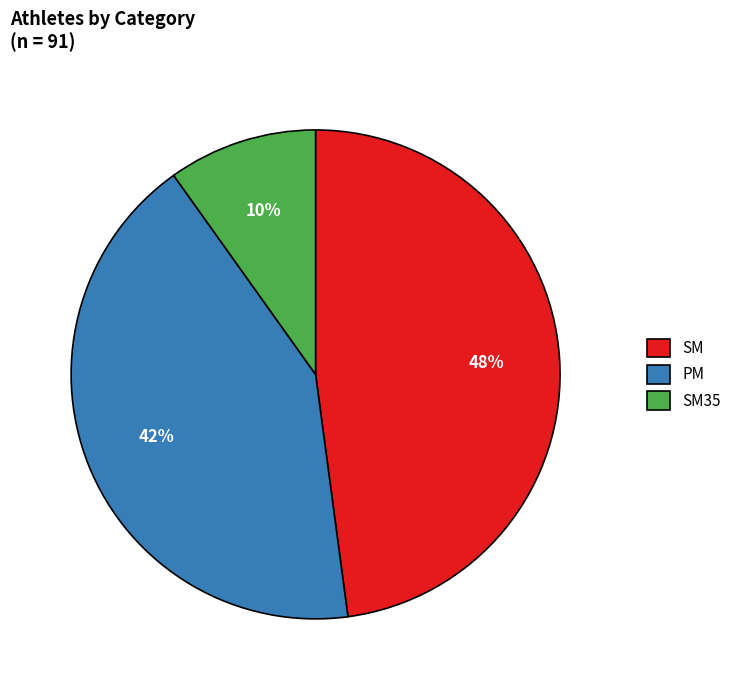

What percentage is the PM slice, to the nearest percent?

42%